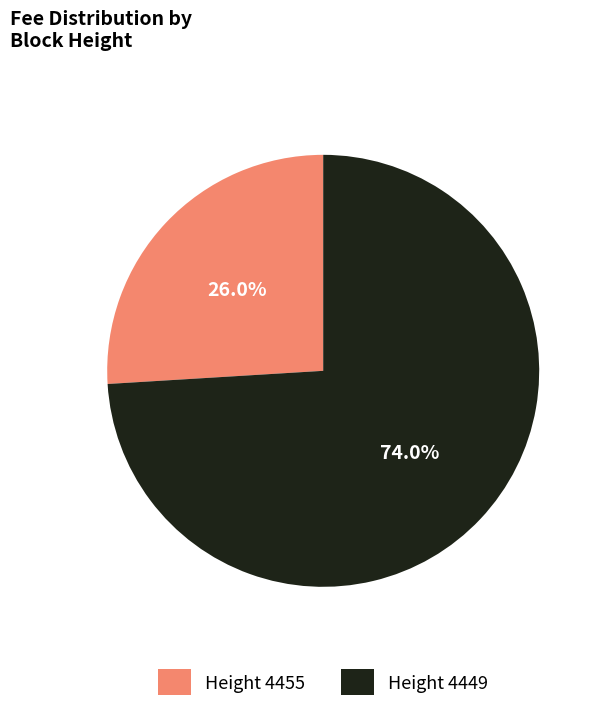

Which slice is the largest?

Height 4449